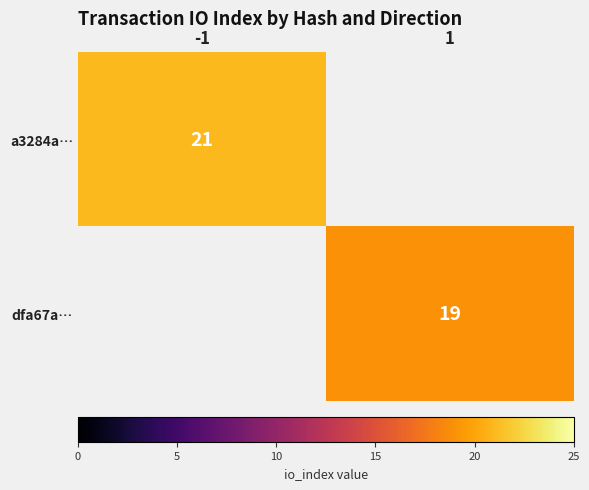

Is it true that dfa67a… equals 19 at 1?

True